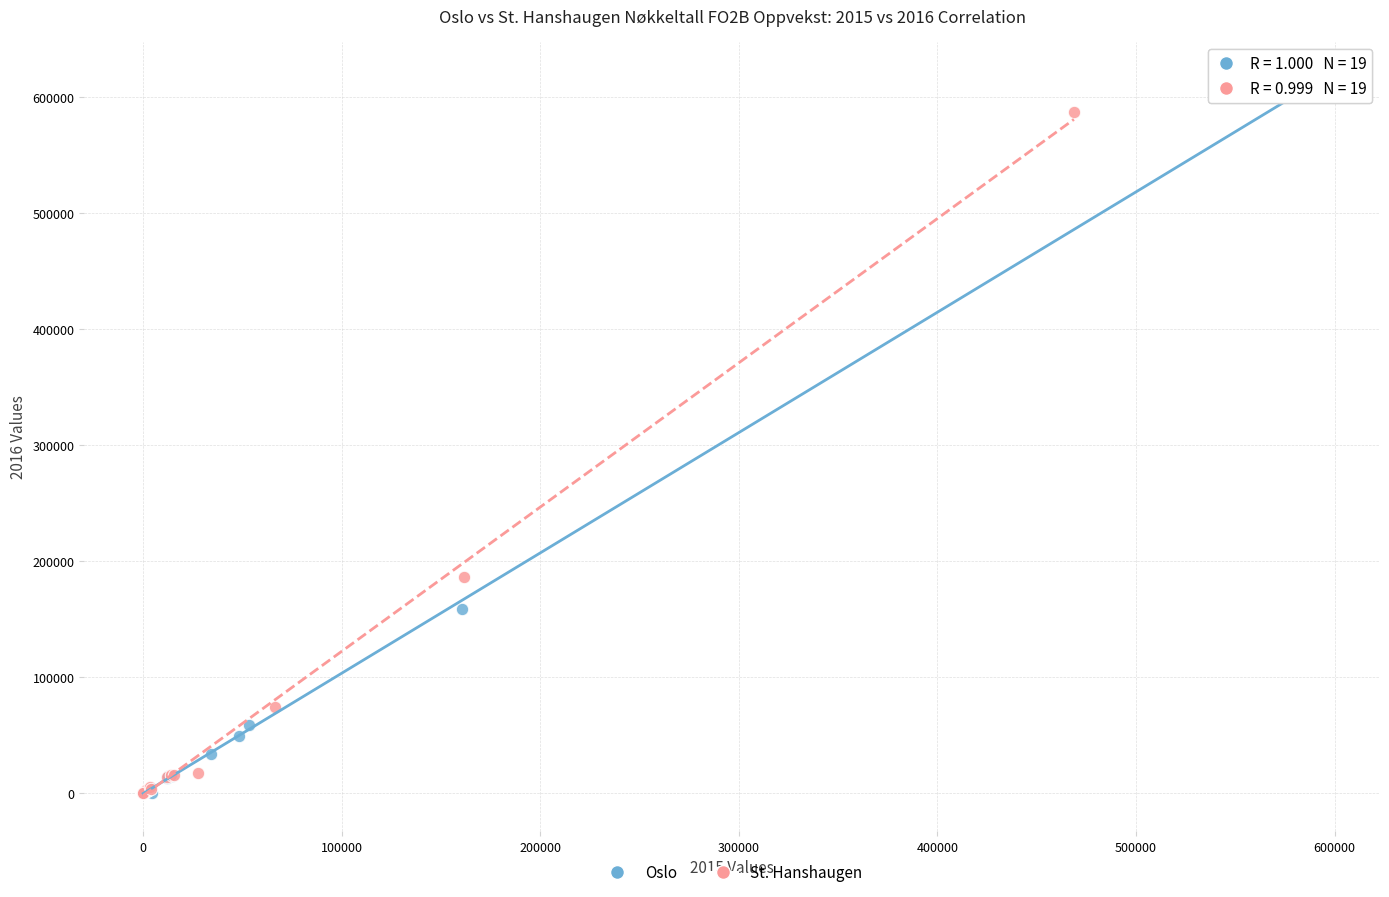

Which series reaches the maximum Y coordinate?

Oslo